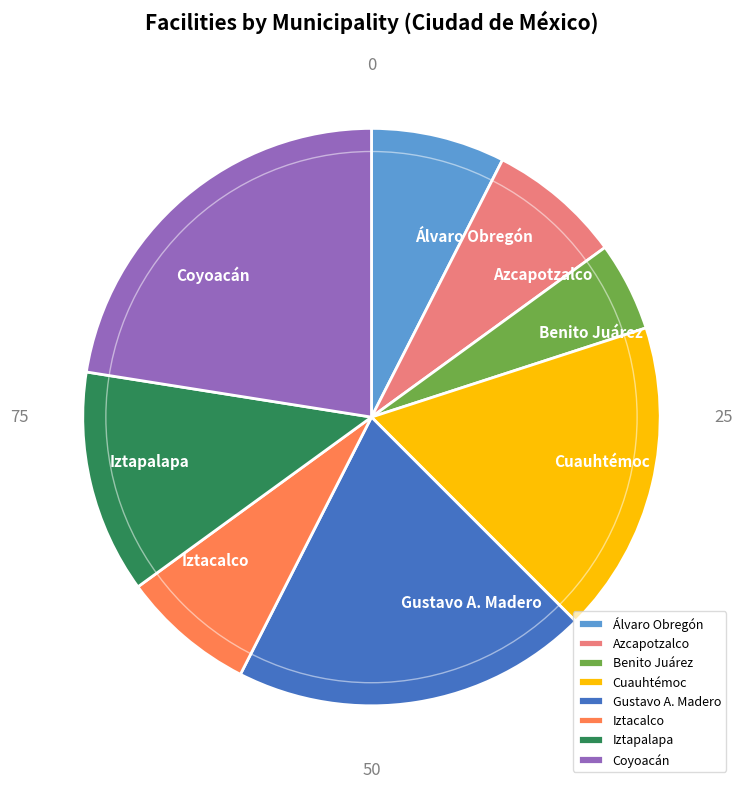

Between Coyoacán and Benito Juárez, which is larger?

Coyoacán